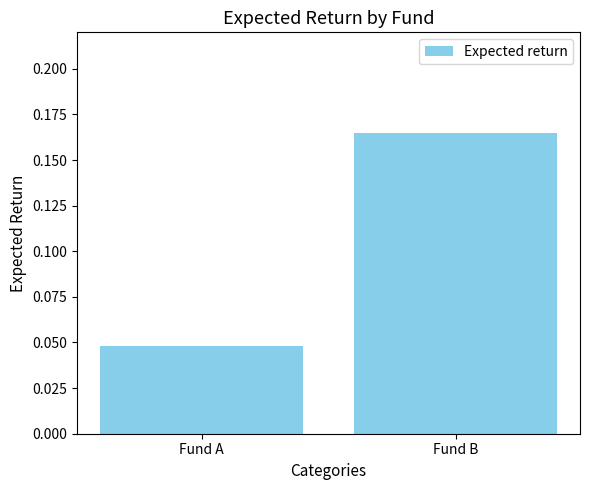

Does the chart contain any negative values?

No